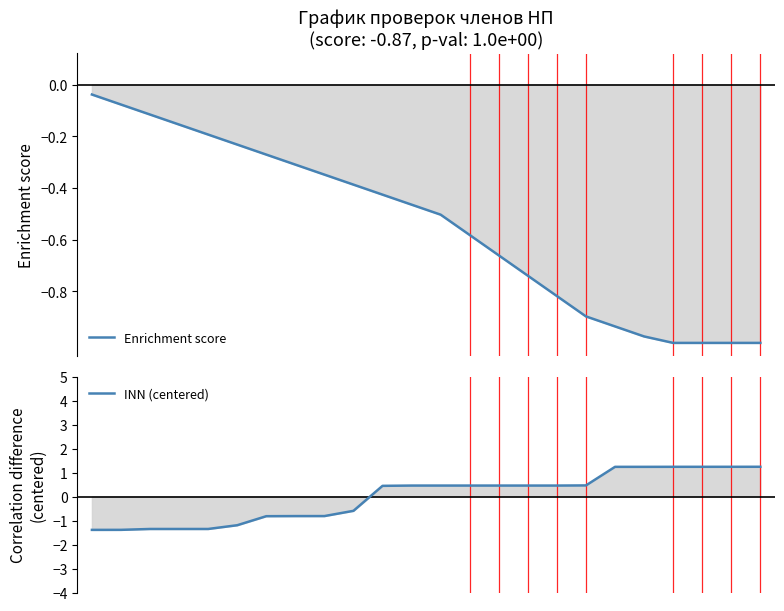

How many positive values does the INN (centered) series have?

14